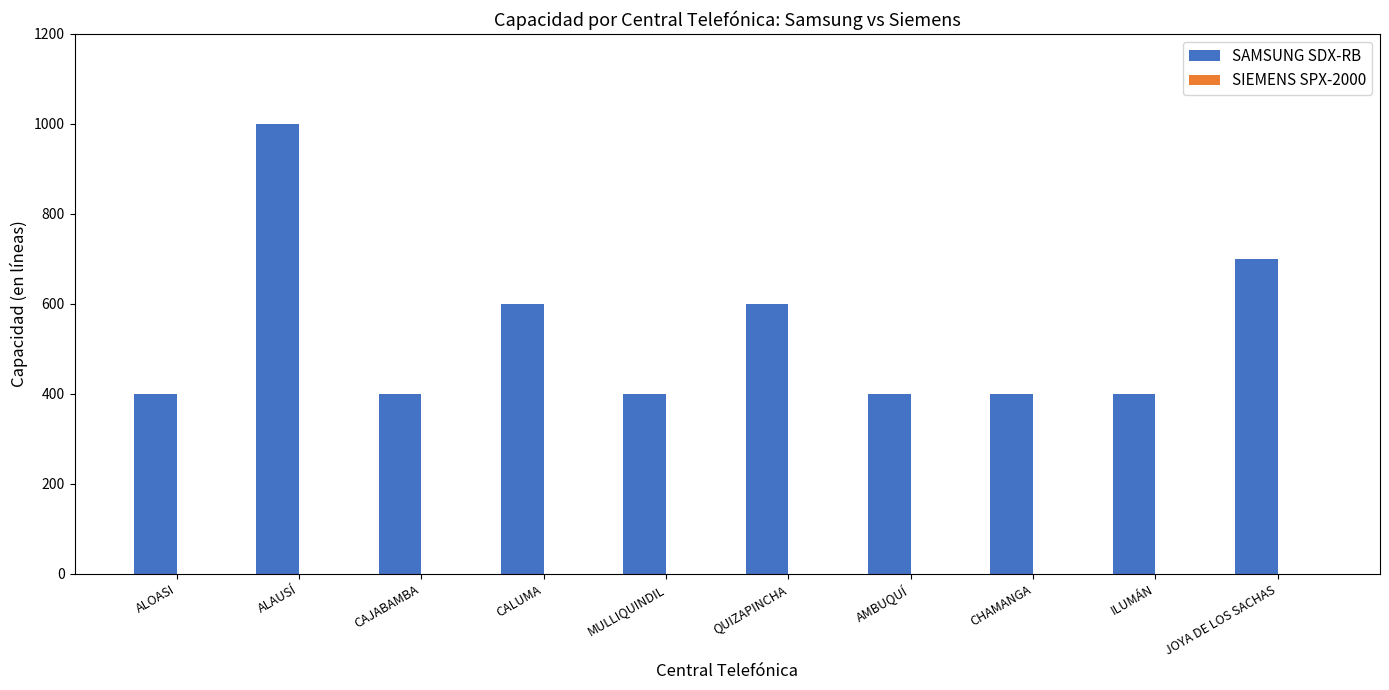

Between CALUMA and ALAUSÍ, which is larger?

ALAUSÍ